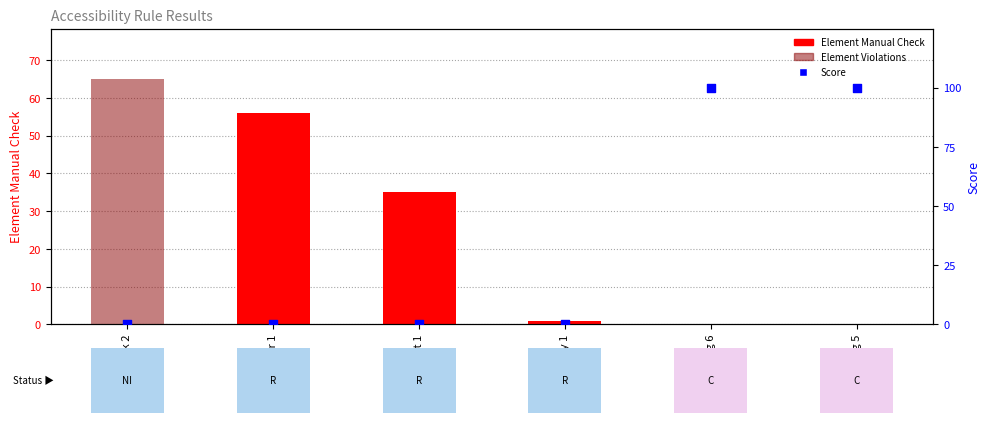

Which series reaches the maximum Y coordinate?

Score